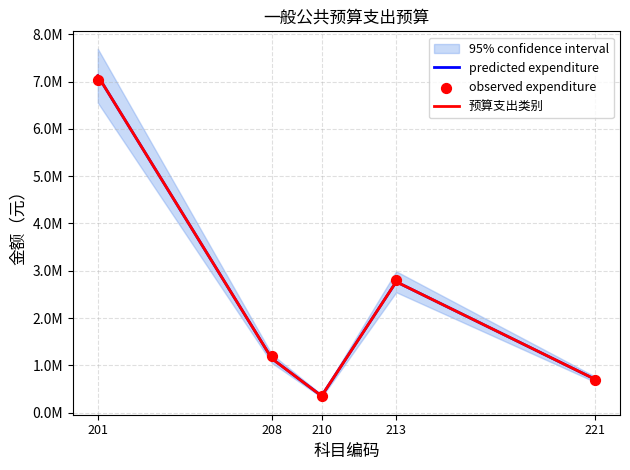

Which series reaches the minimum Y coordinate?

predicted expenditure